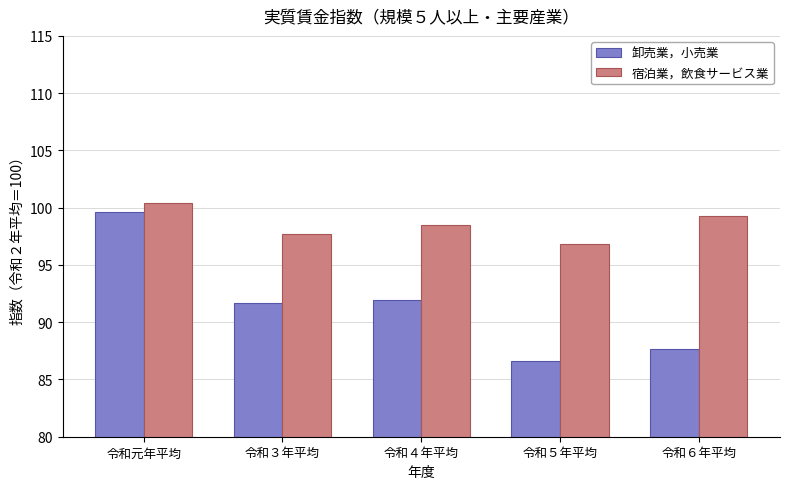

Count the number of categories in the chart.

5